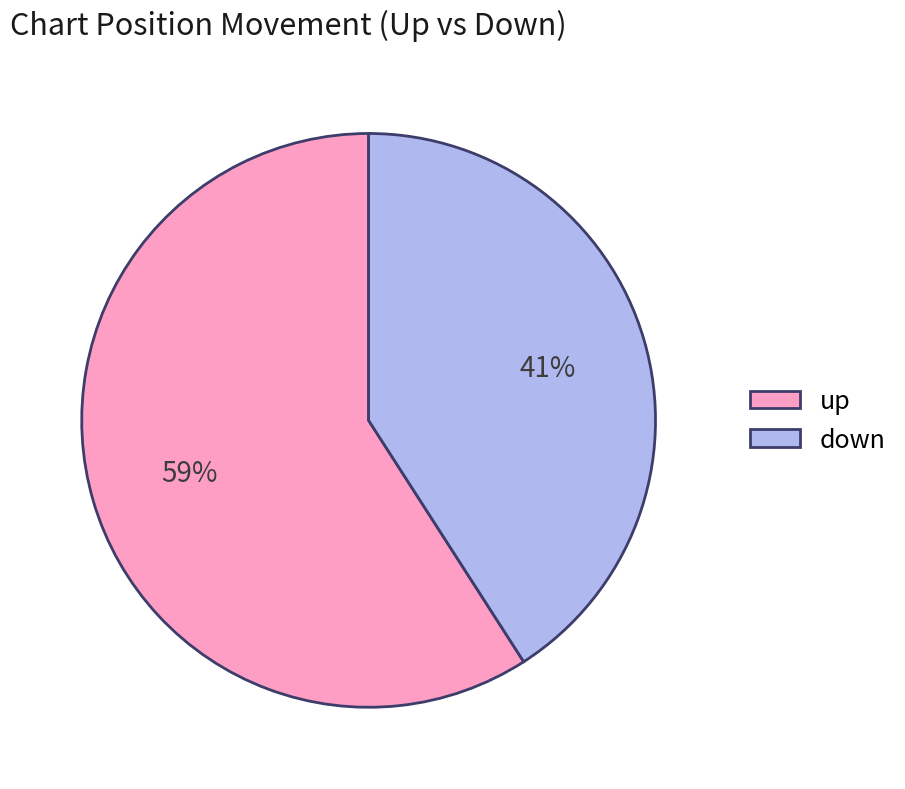

True or false: down accounts for 35% of the total.

False